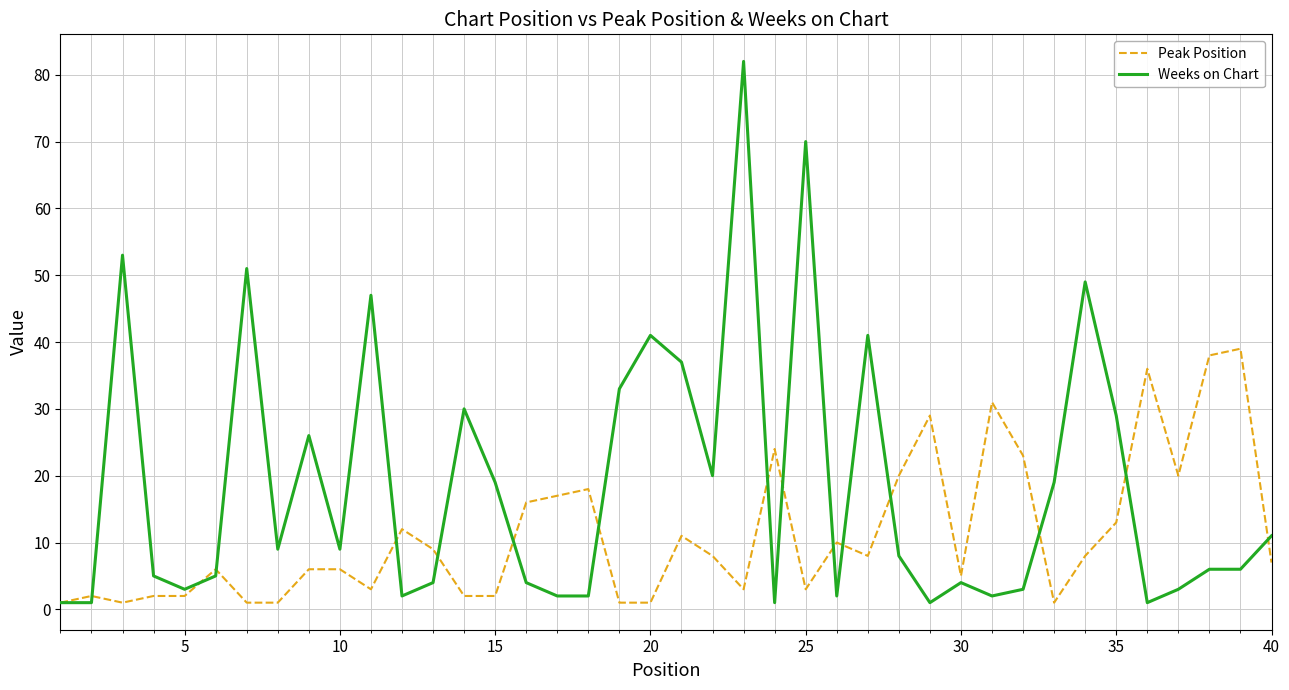

Which series has the widest spread of values?

Weeks on Chart